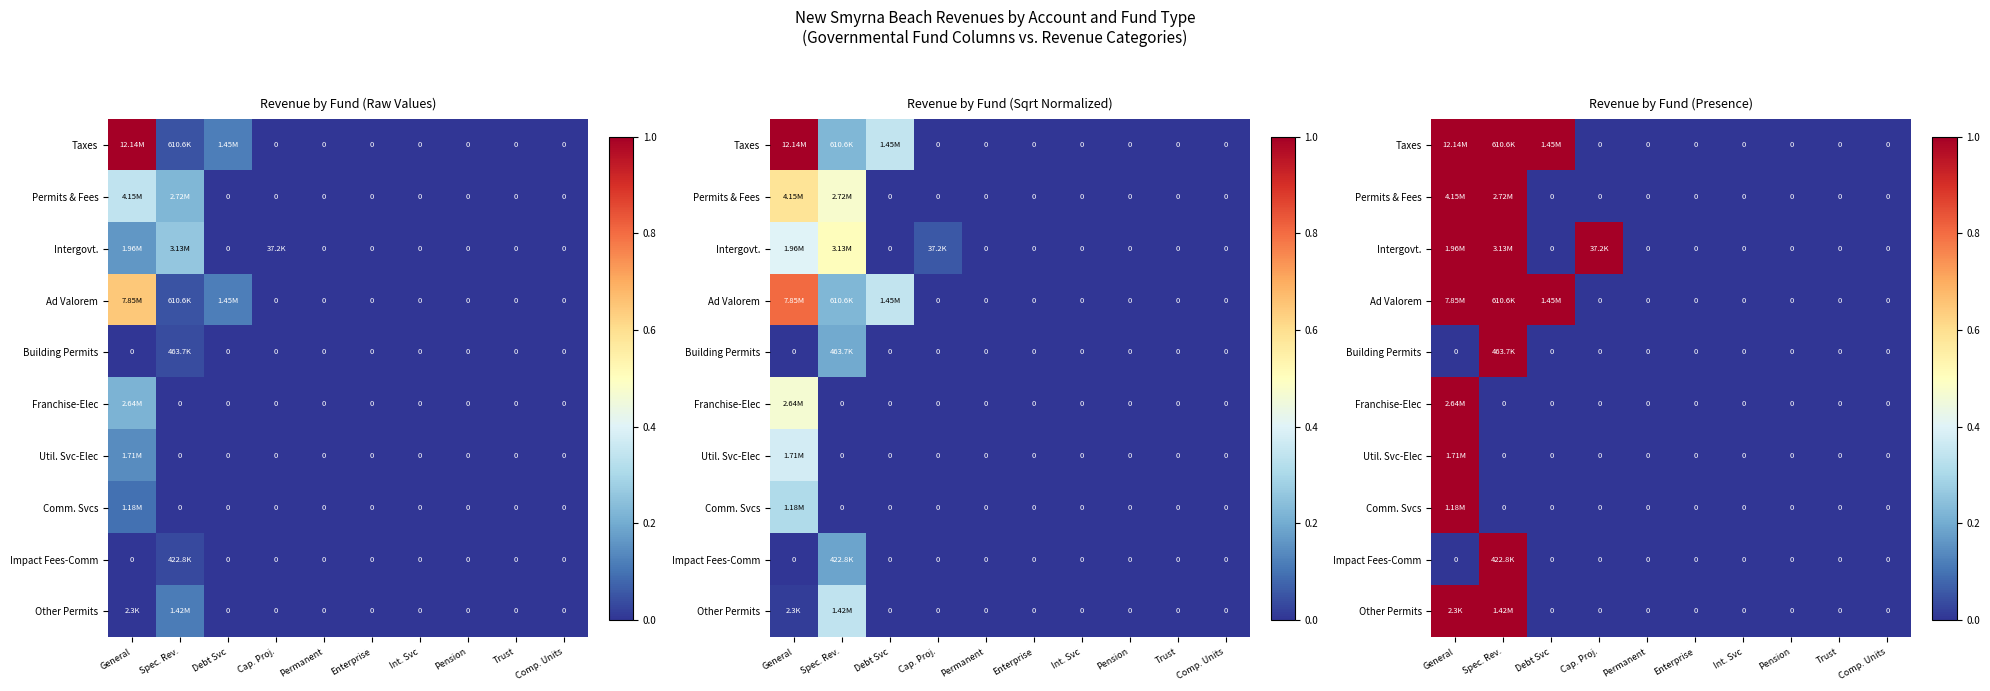

What is the total value across all series at General?

8